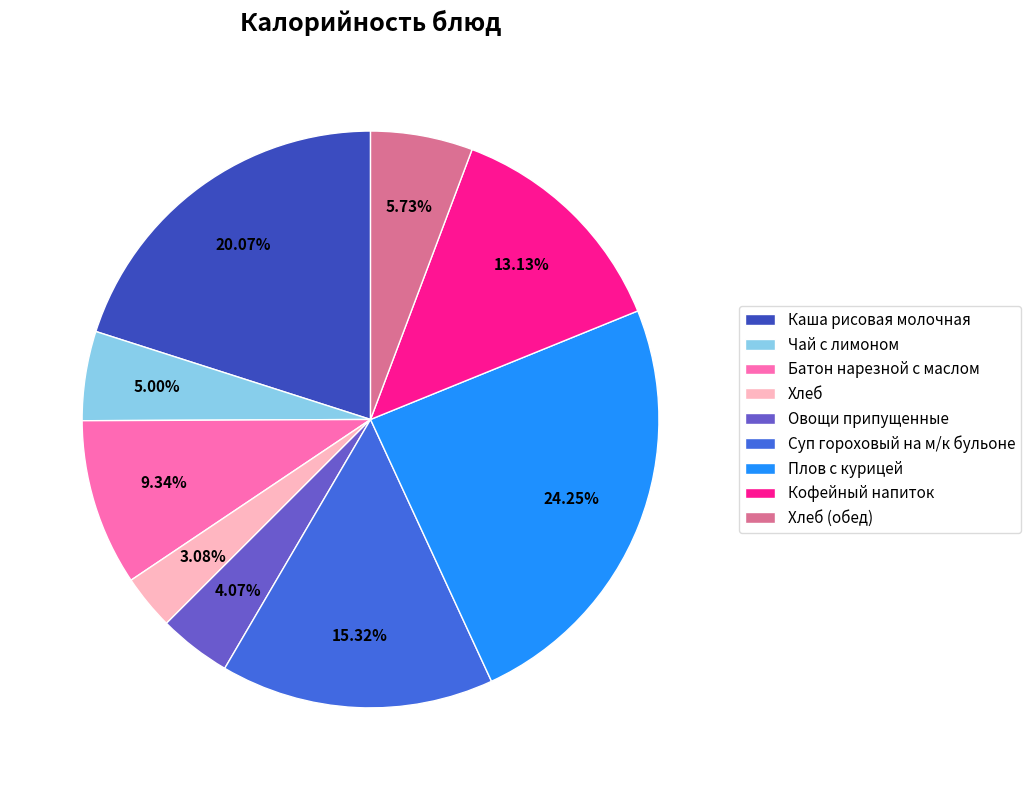

Is there a majority slice in this chart?

No